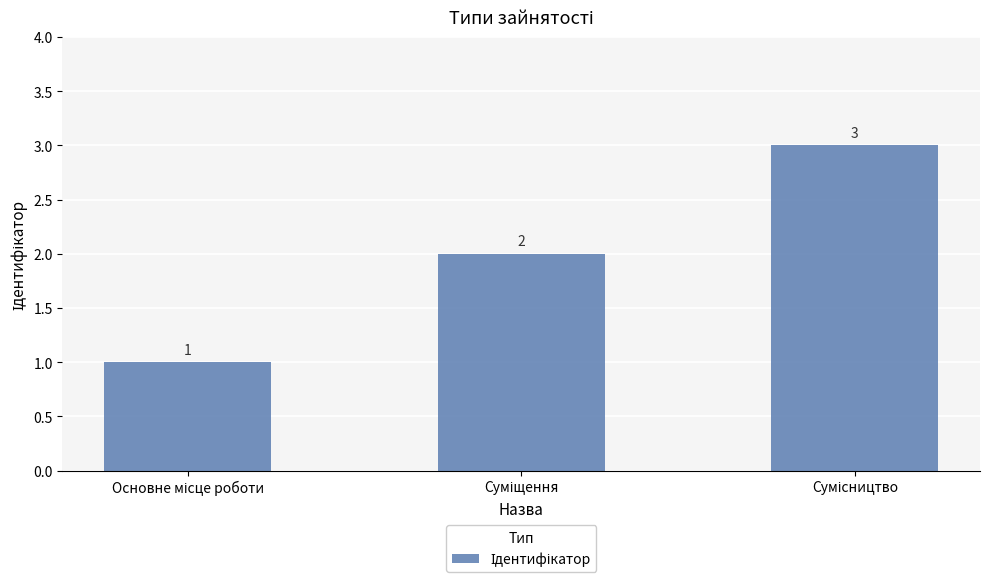

What is the minimum value shown in the chart?

1